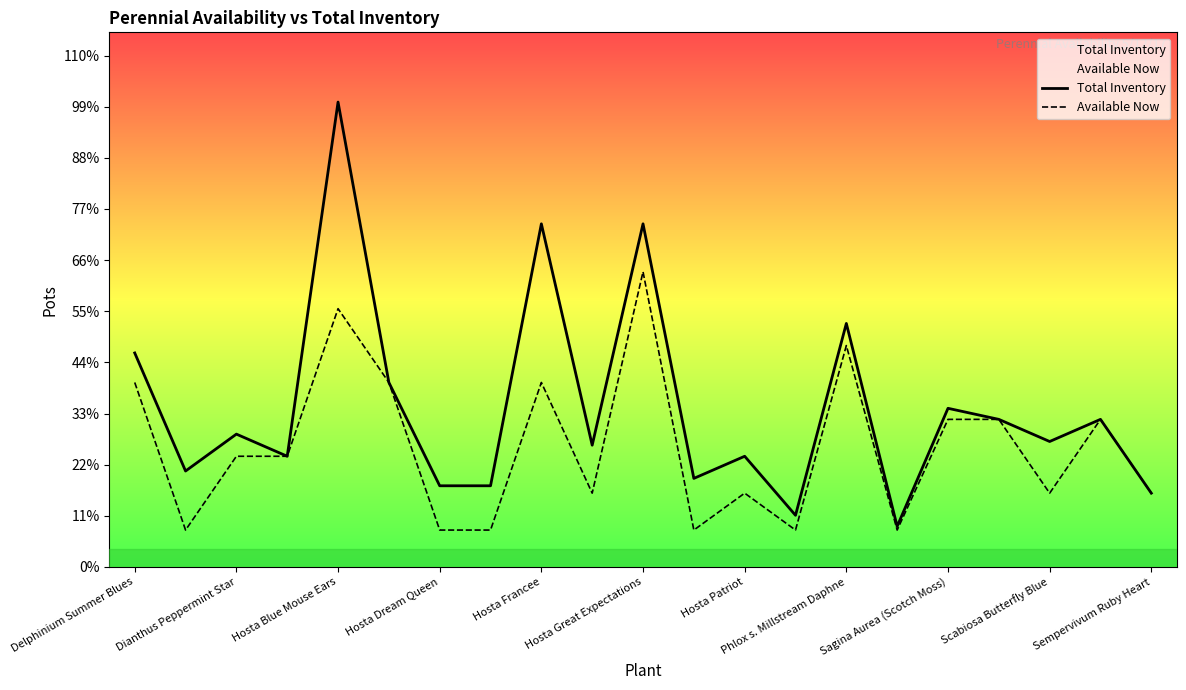

True or false: Available Now and Total Inventory intersect in this chart.

False